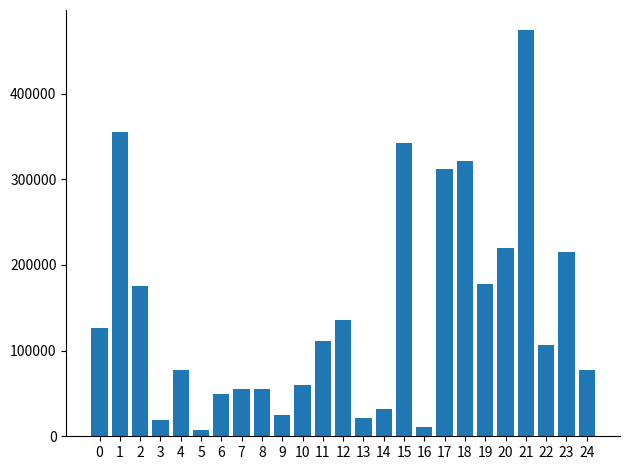

Does the chart contain stacked bars?

No